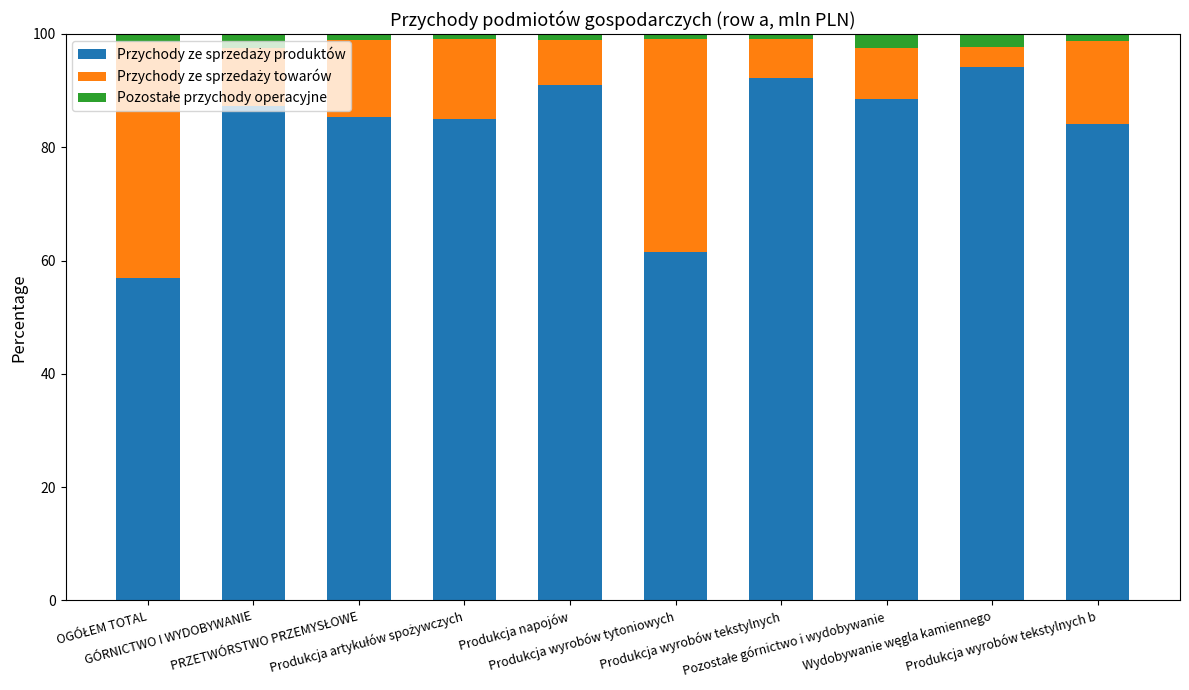

What is the difference between the second highest and second lowest values in the Przychody ze sprzedaży produktów series?

30.6